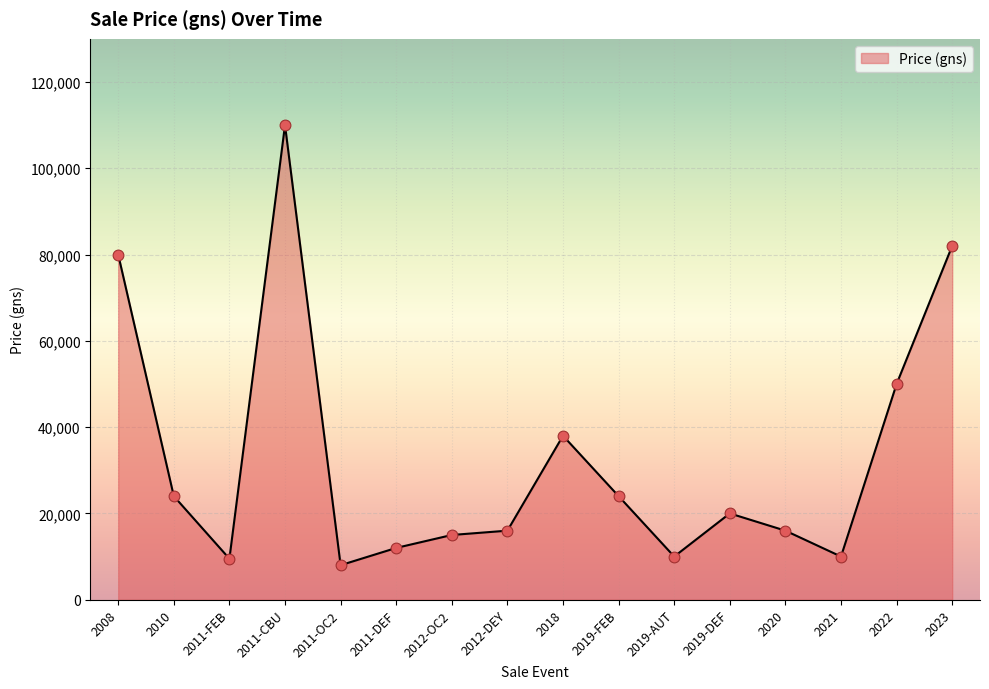

Between 2011-CBU and 2012-OC2, which is larger?

2011-CBU